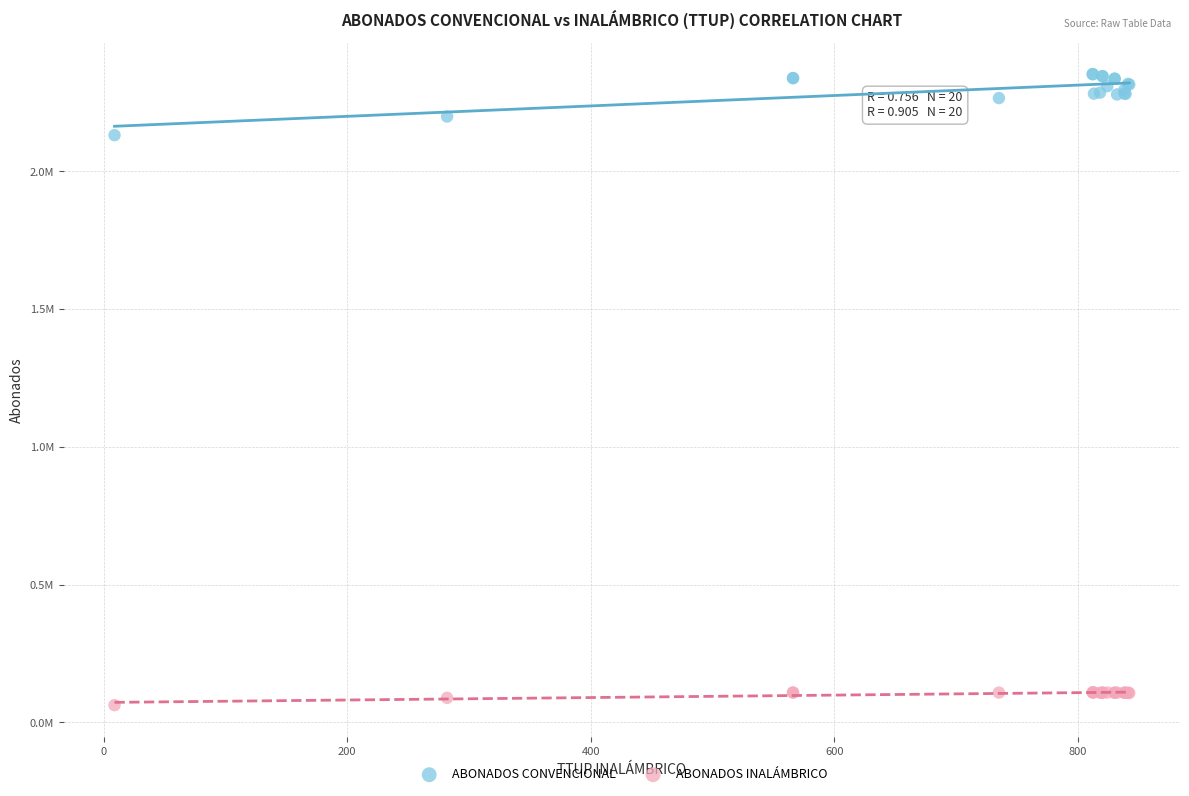

What are all the series names shown in the legend?

ABONADOS CONVENCIONAL, ABONADOS INALÁMBRICO